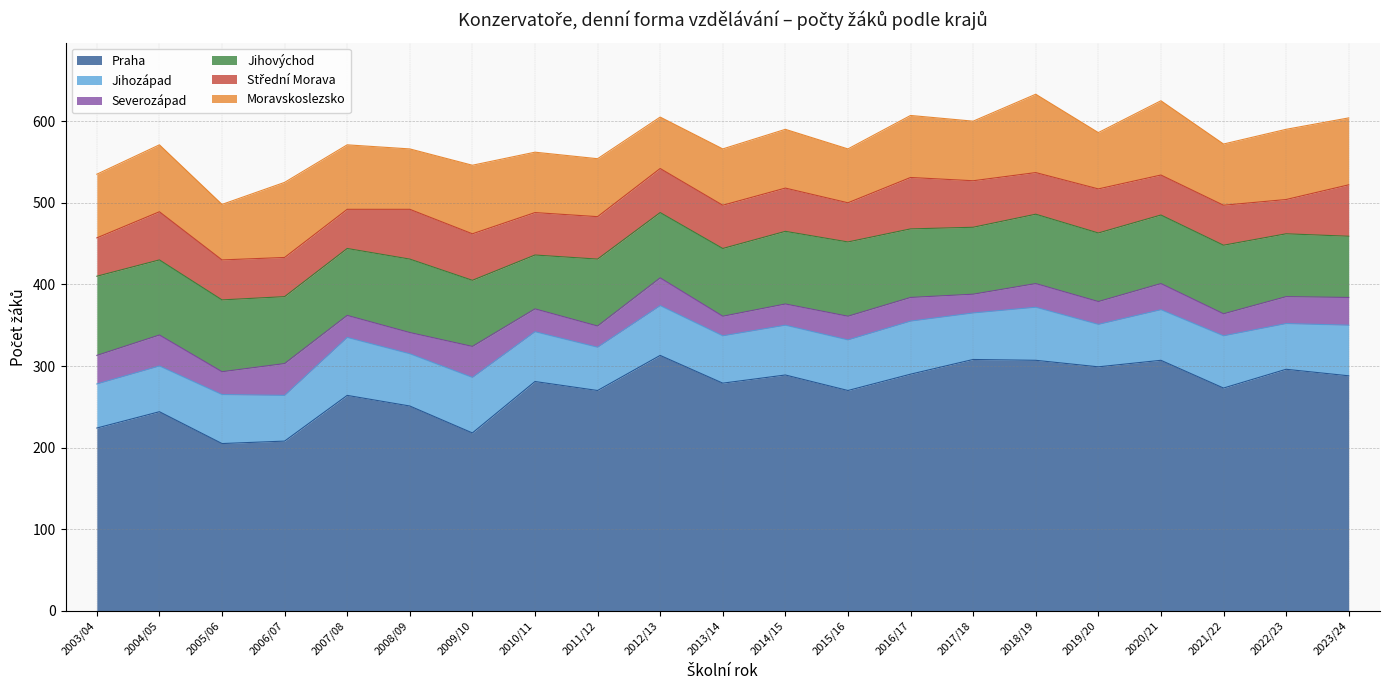

What is the value of the Střední Morava point at the 14th from the left?

63